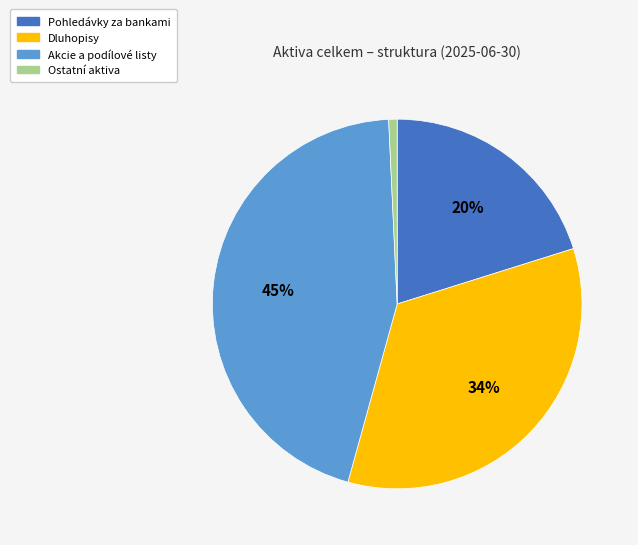

To the nearest percent, what is the difference between the largest and smallest slice percentages?

44%